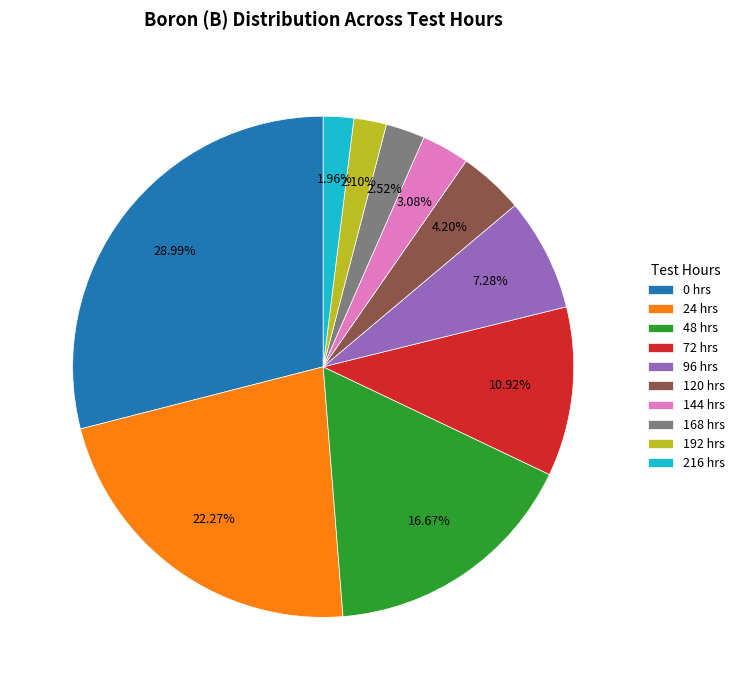

Combined, do 216 hrs and 0 hrs account for over 50%?

No